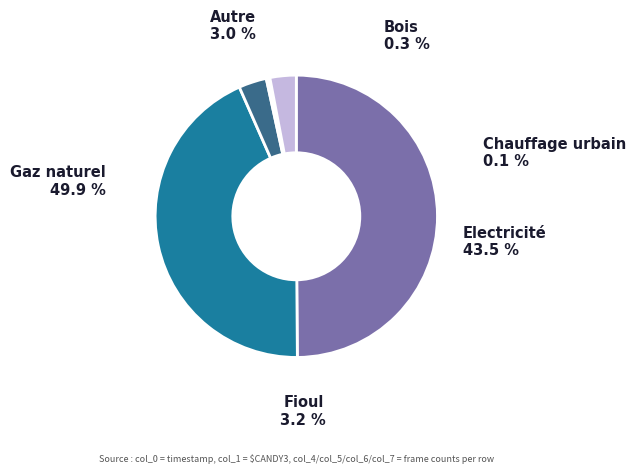

True or false: 26 accounts for 1% of the total.

False